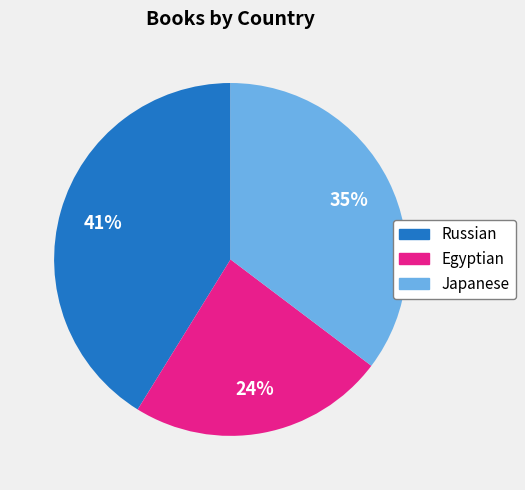

What is the largest slice in the pie chart?

Russian